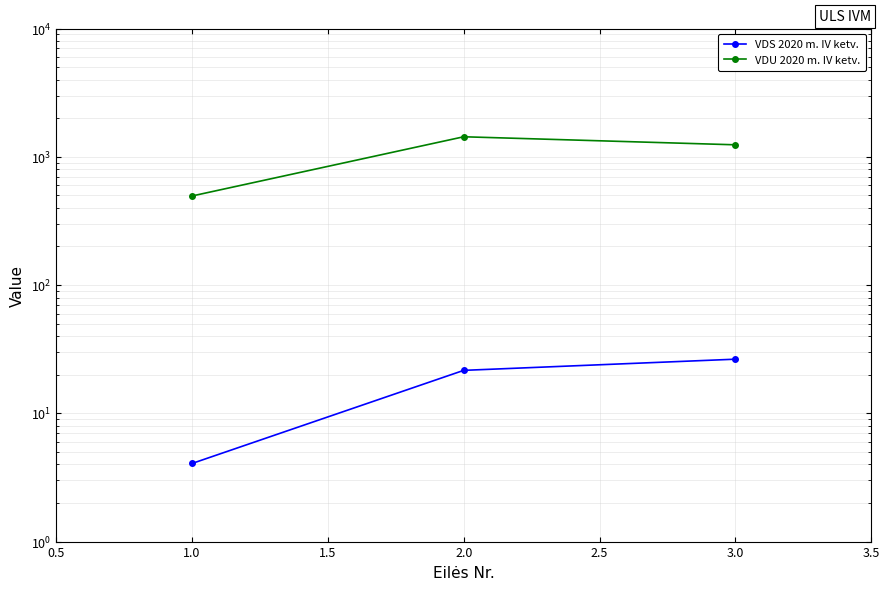

Between 1.0 and 3.0, which series saw the biggest shift?

VDU 2020 m. IV ketv.